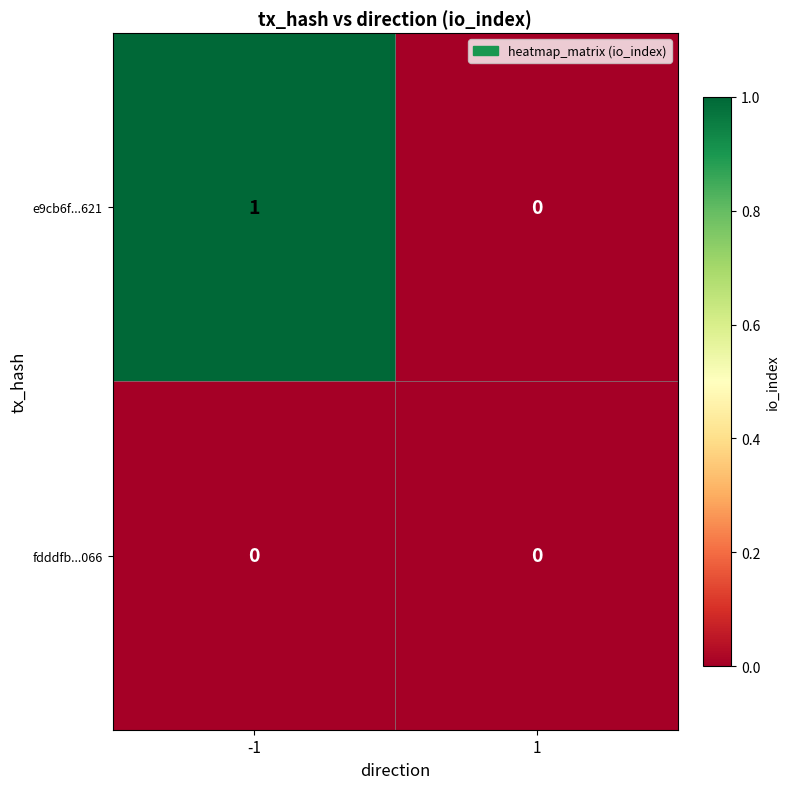

What is the total value across all series at -1?

1